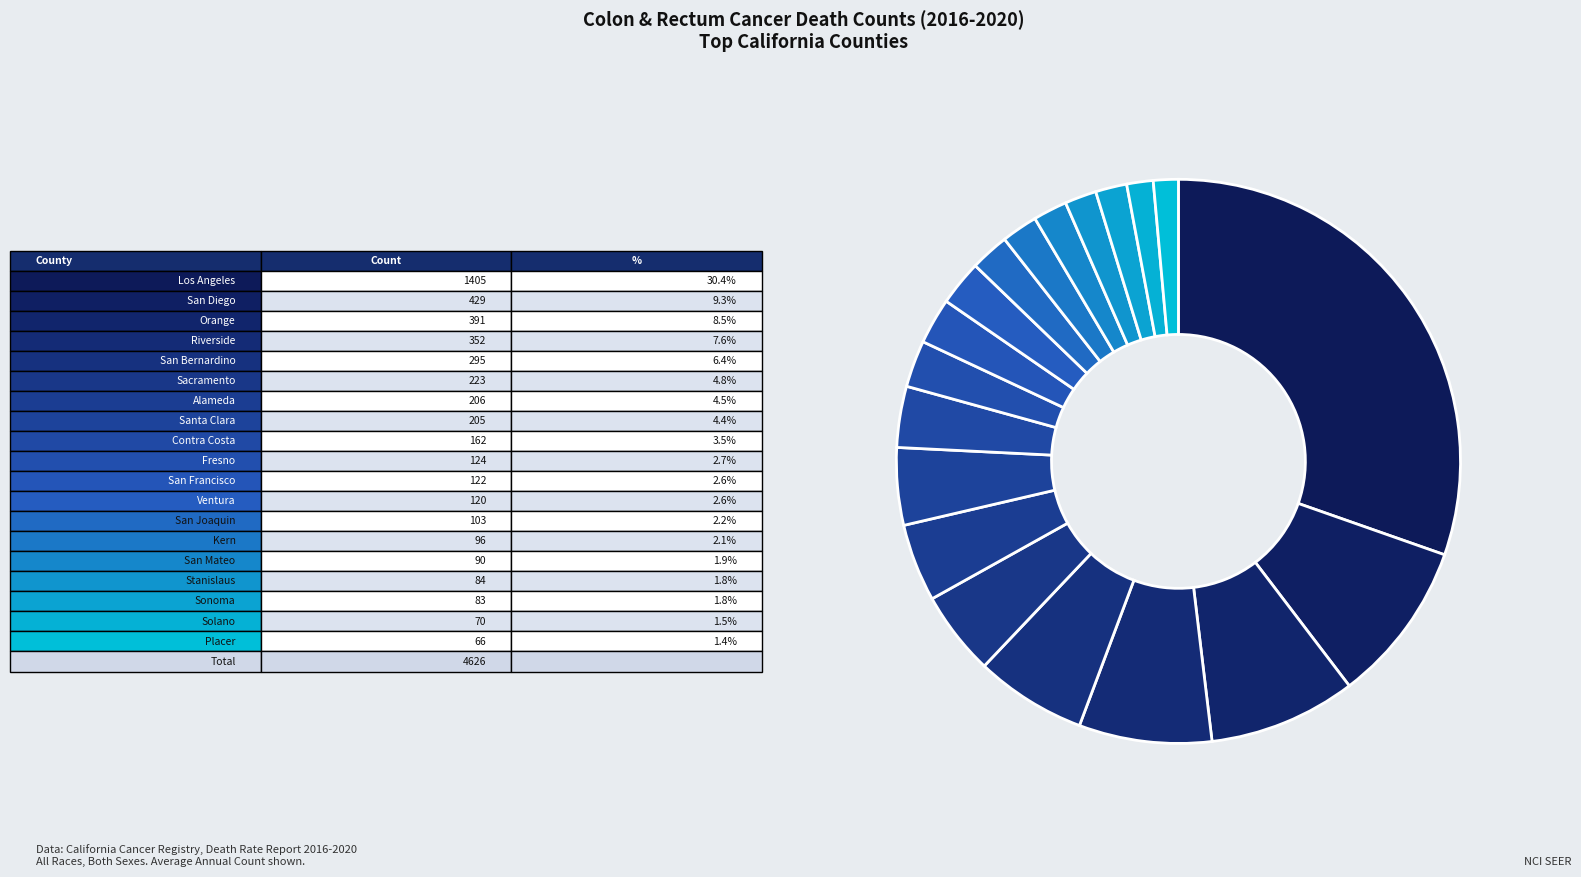

How many slices are in this pie chart?

19